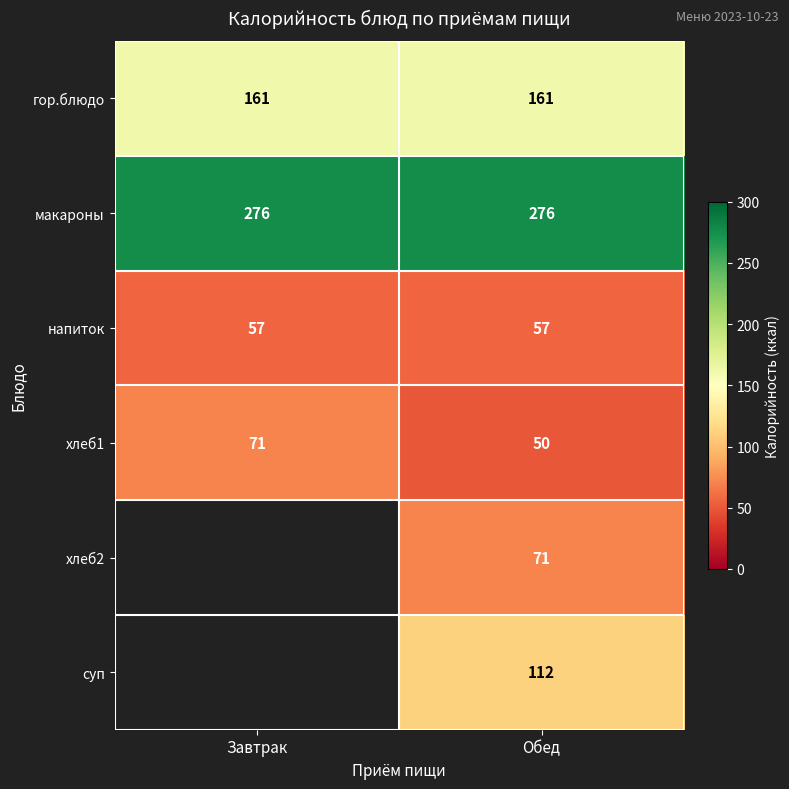

The хлеб1 series shows 40 at Завтрак. True or false?

False